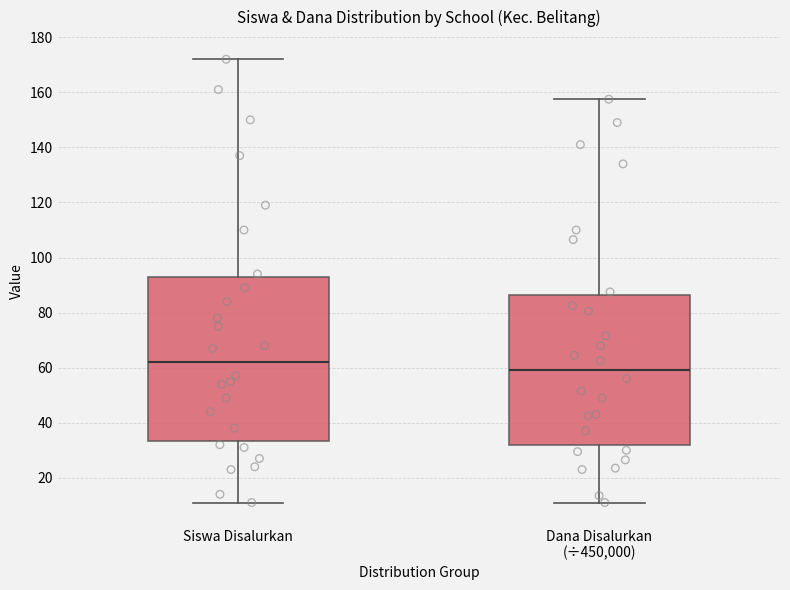

Which box's median line is the lowest?

Dana Disalurkan (÷450,000)